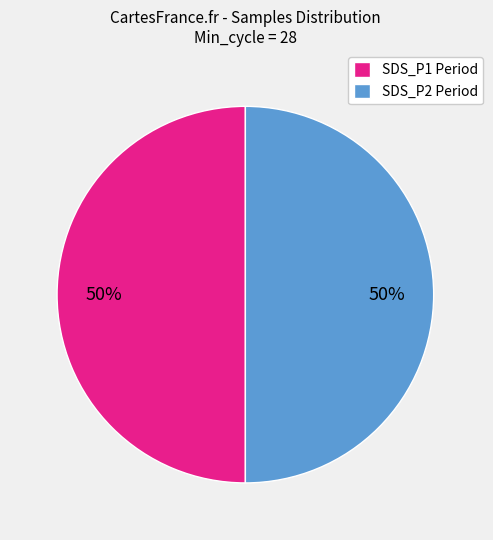

The SDS_P2 Period slice represents 58% of the pie. True or false?

False